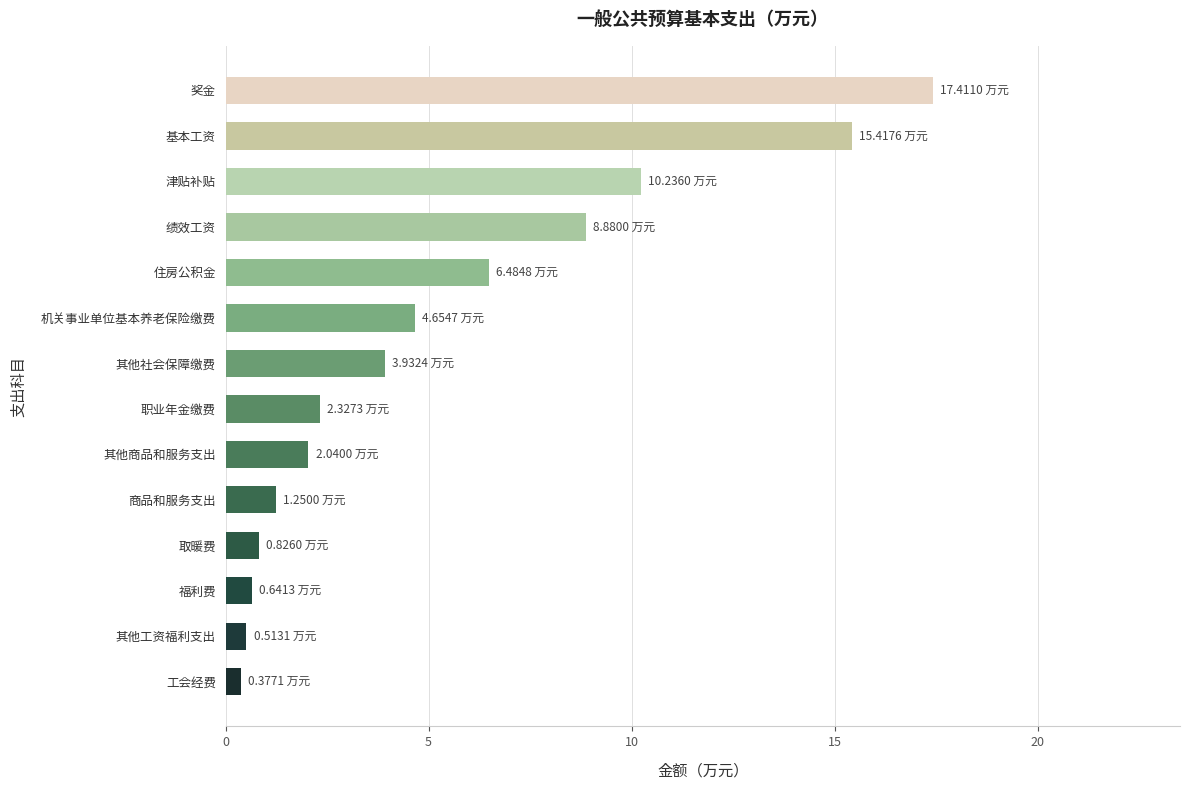

What is the average value?

5.4